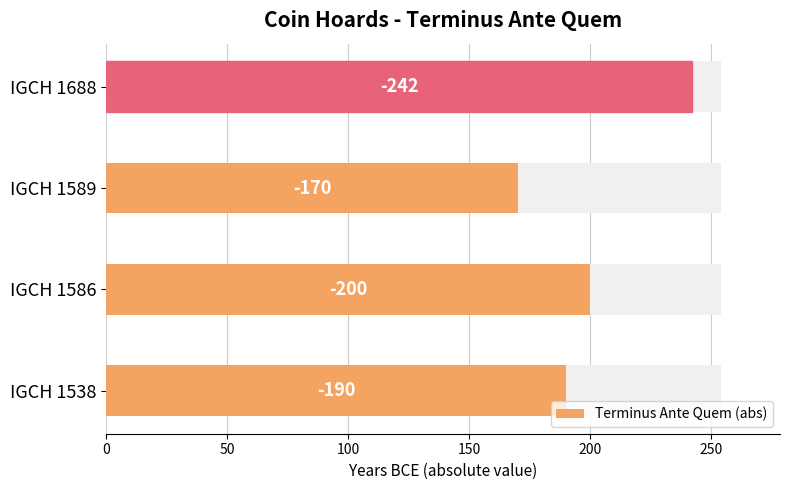

Between IGCH 1688 and IGCH 1589, which is larger?

IGCH 1688